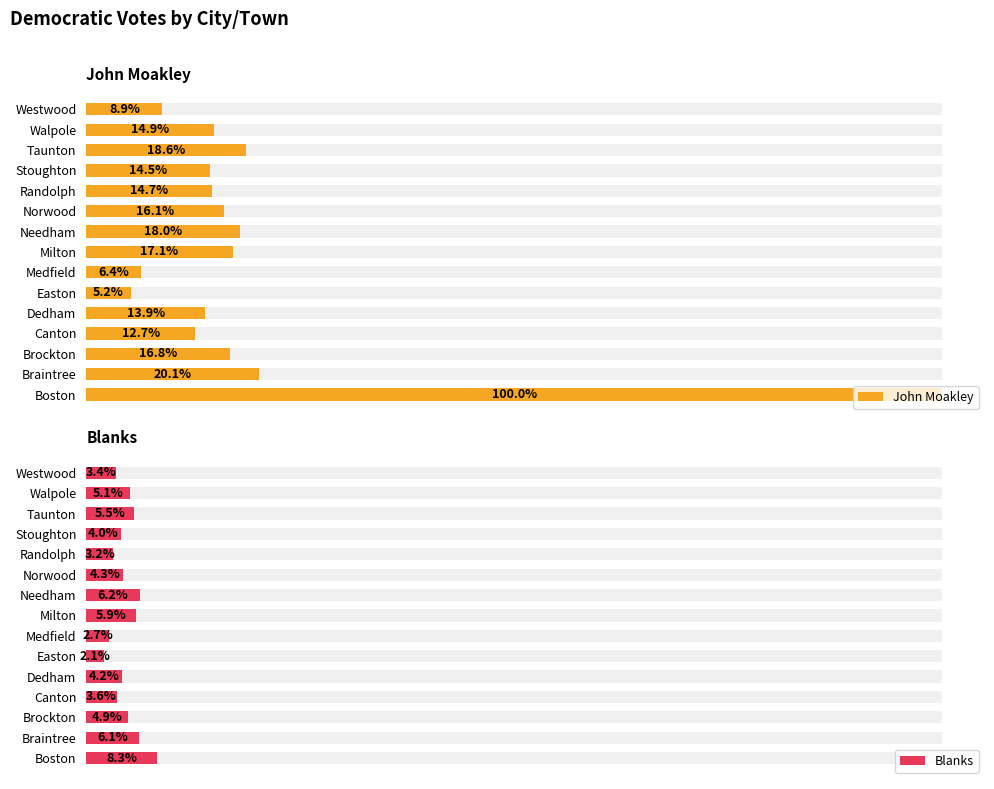

The value of John Moakley at Brockton is 1774. True or false?

False